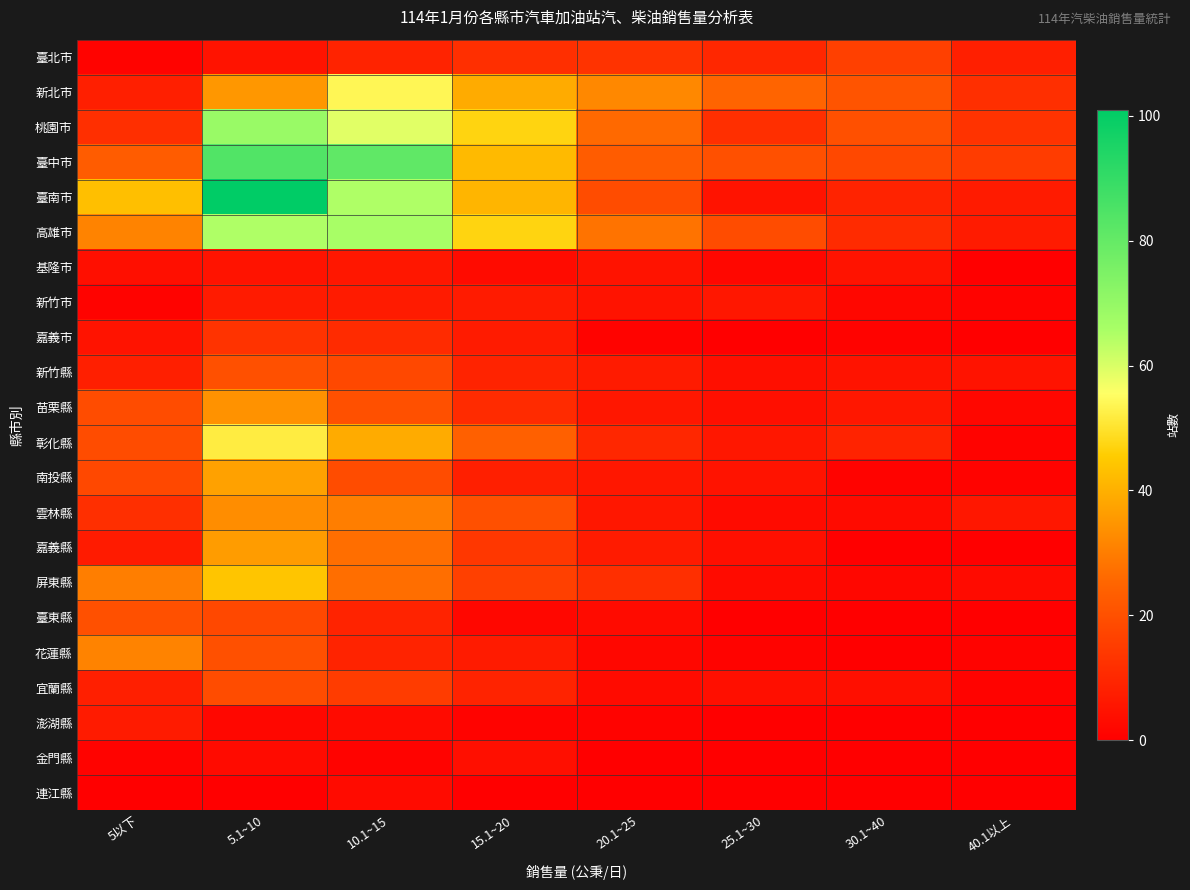

True or false: 新竹縣 has a value of 13 at 5.1~10.

False